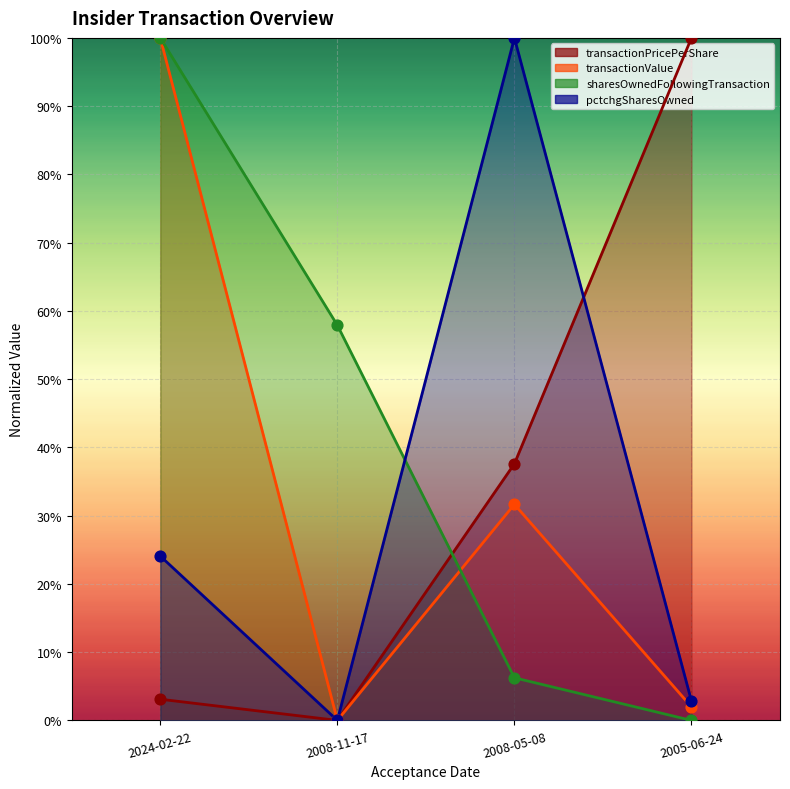

Is the value of pctchgSharesOwned at 2024-02-22 greater than the value of transactionPricePerShare at 2024-02-22?

Yes